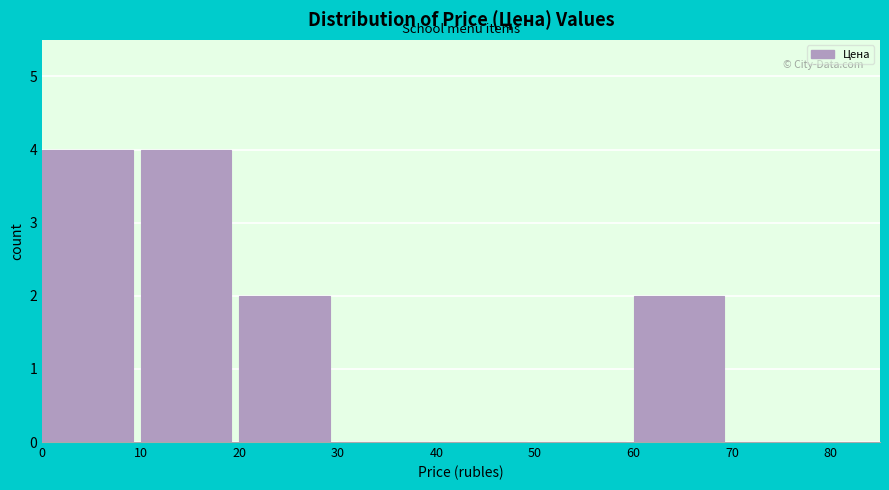

Reading left to right, transcribe this chart: for each bar, give the range it covers on the x-axis and its height. The values are not printed on the chart, so give them approximately, as read against the axis.

0 to 10: 4
10 to 20: 4
20 to 30: 2
30 to 40: 0
40 to 50: 0
50 to 60: 0
60 to 70: 2
70 to 80: 0